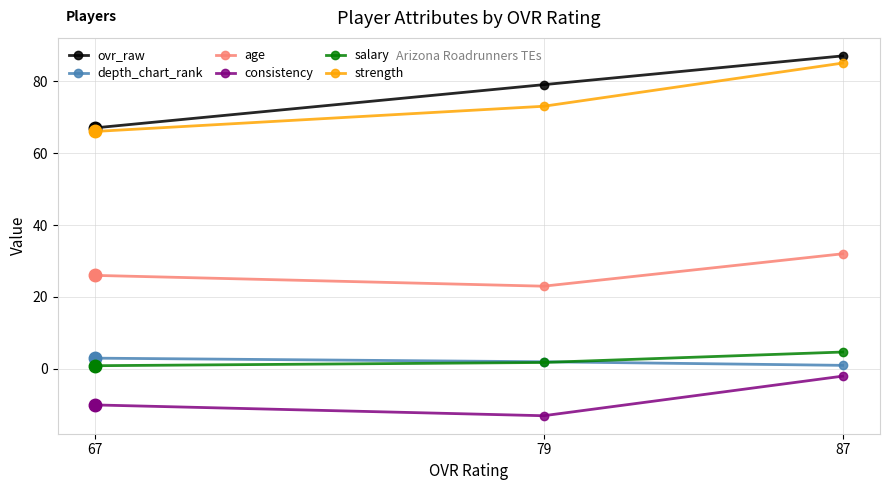

At which label is ovr_raw closest to 77?

79